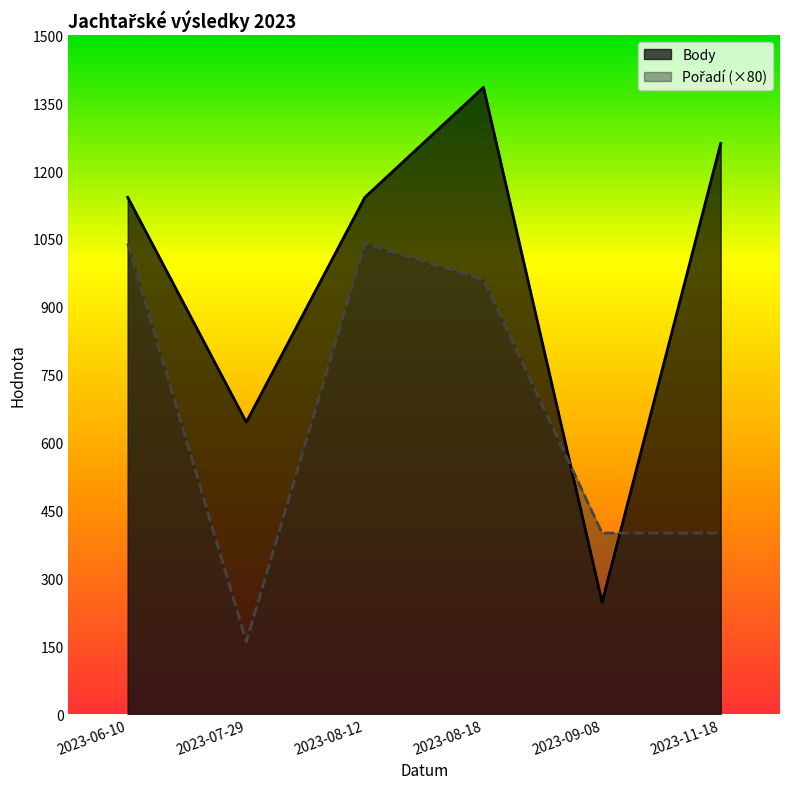

What position from the left is 2023-09-08?

5